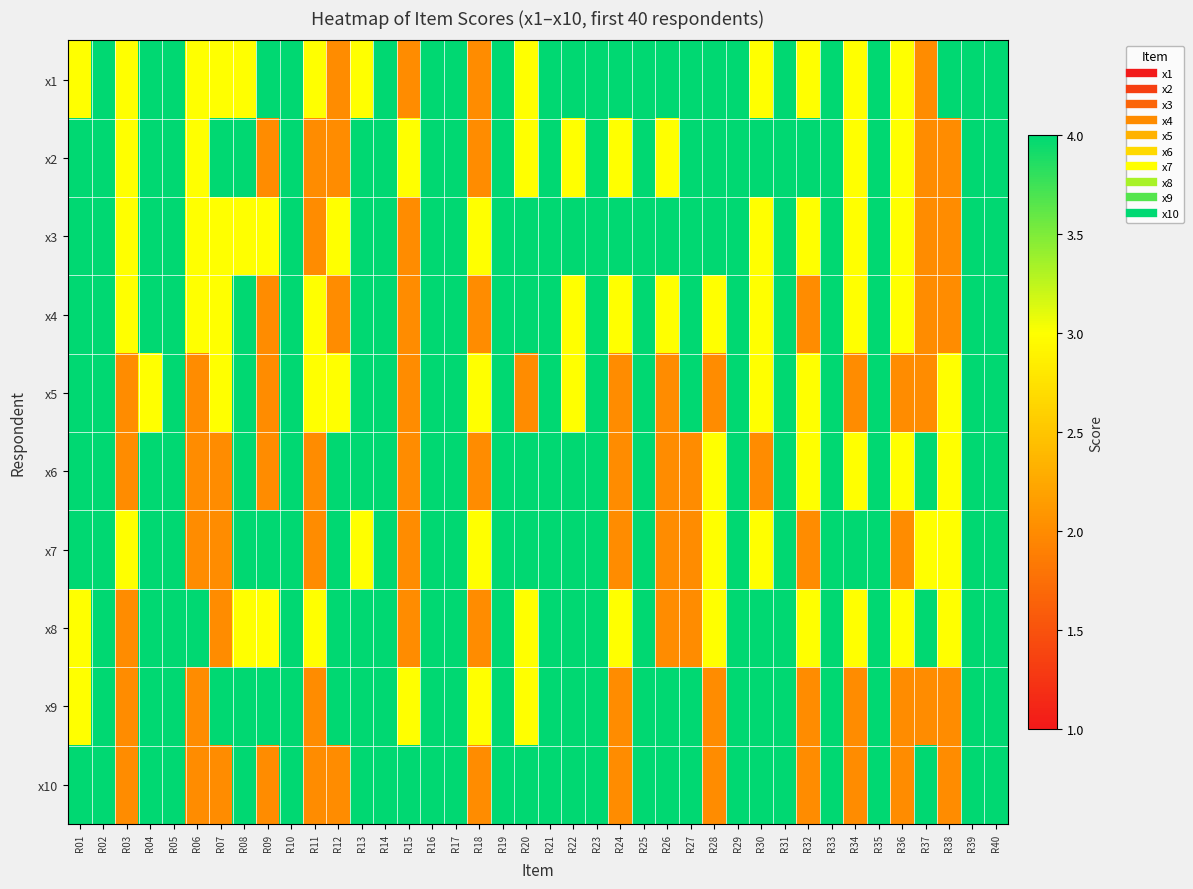

Which has a higher value, R08 or R31?

R31